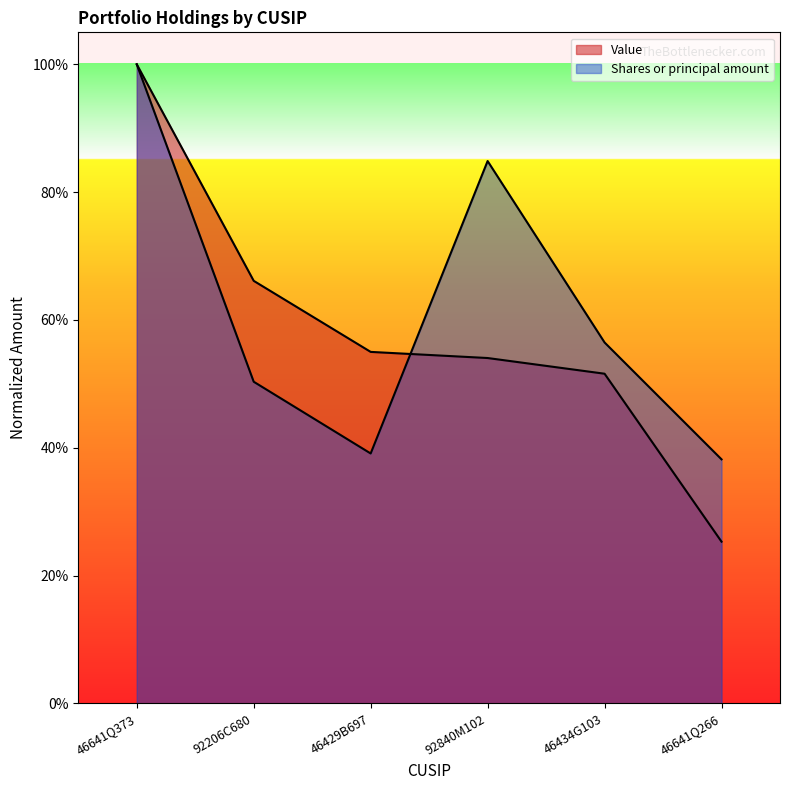

List the series in order of their peak value, lowest first.

Value, Shares or principal amount